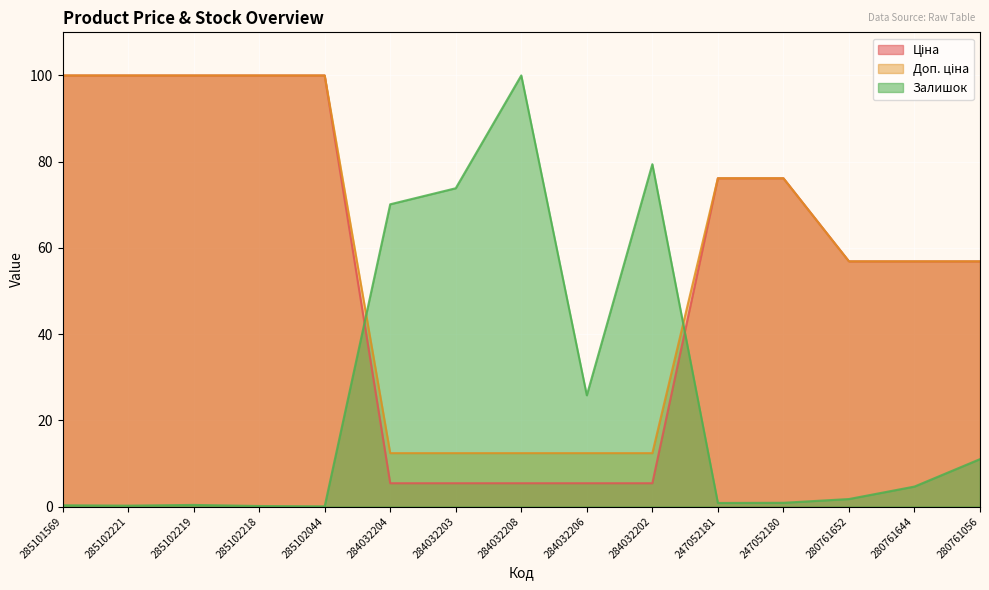

What is the value of the Залишок point at the 2nd from the left?

0.2